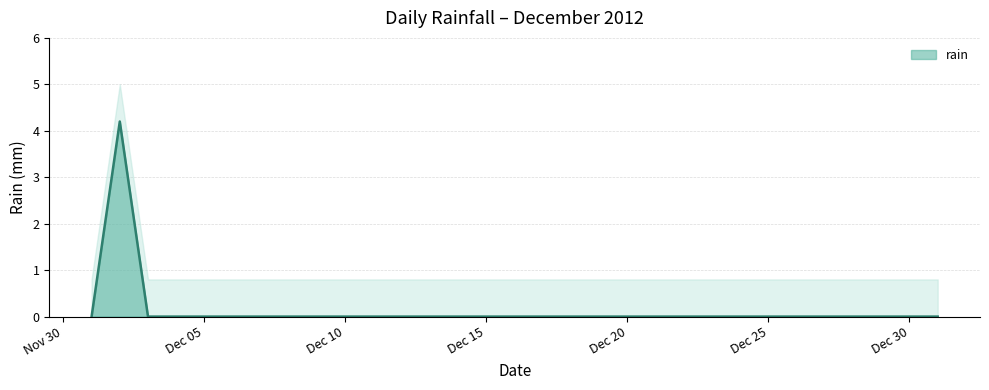

Reading right to left, extract all data points from this chart.

0.0	0.0	0.0	0.0	0.0	0.0	0.0	0.0	0.0	0.0	0.0	0.0	0.0	0.0	0.0	0.0	0.0	0.0	0.0	0.0	0.0	0.0	0.0	0.0	0.0	0.0	0.0	0.0	0.0	4.2	0.0